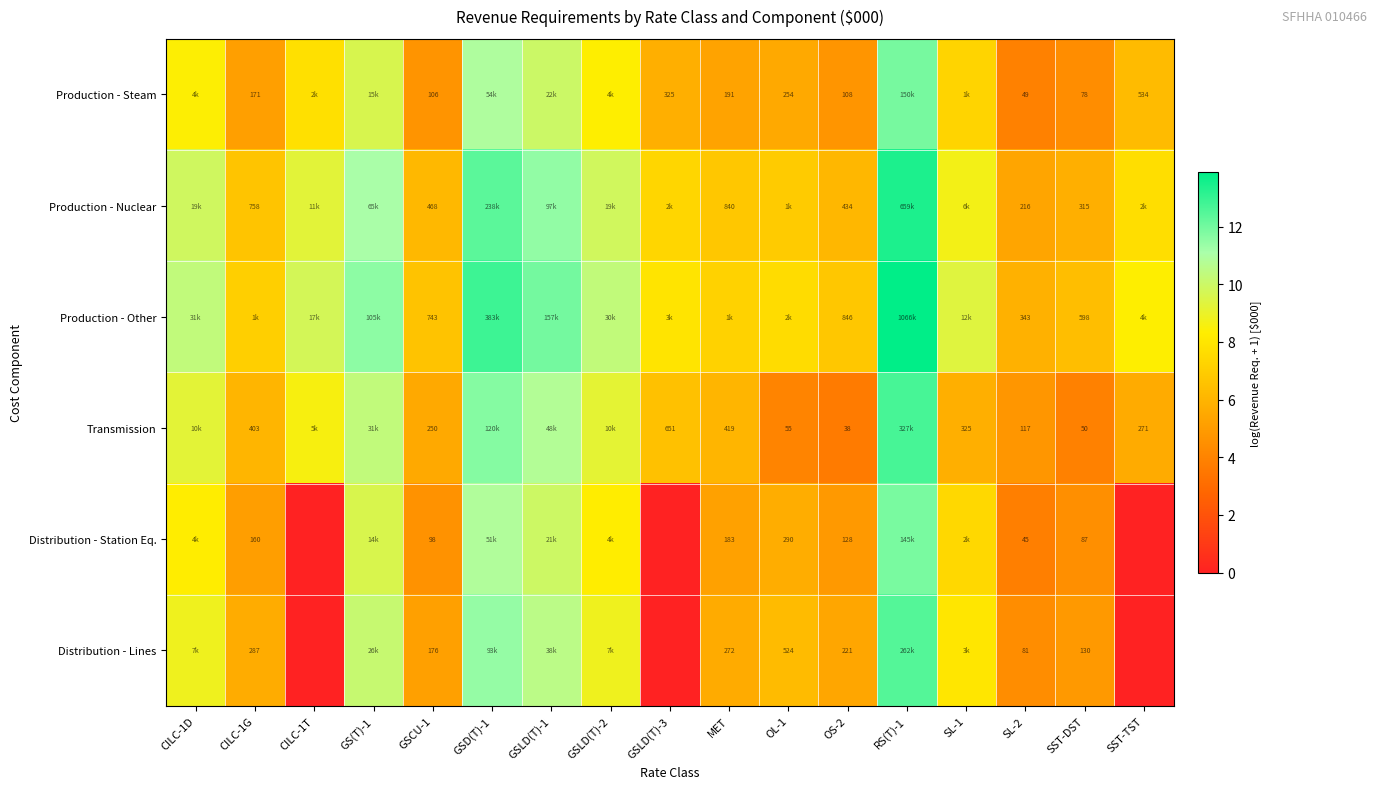

What is the total value across all series at SST-DST?

1258.0